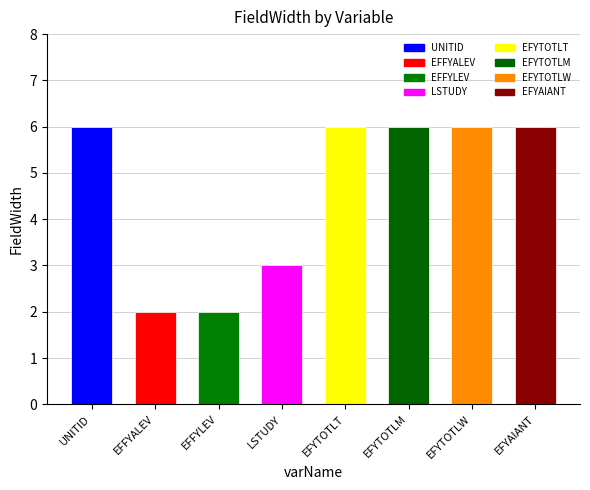

Reading left to right, extract all data points from this chart.

6	2	2	3	6	6	6	6